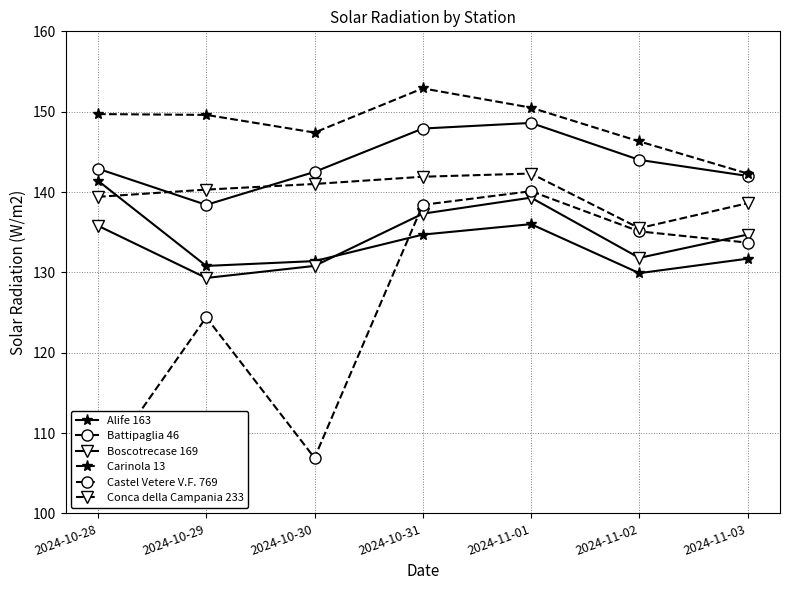

Does the chart have visible grid lines?

Yes